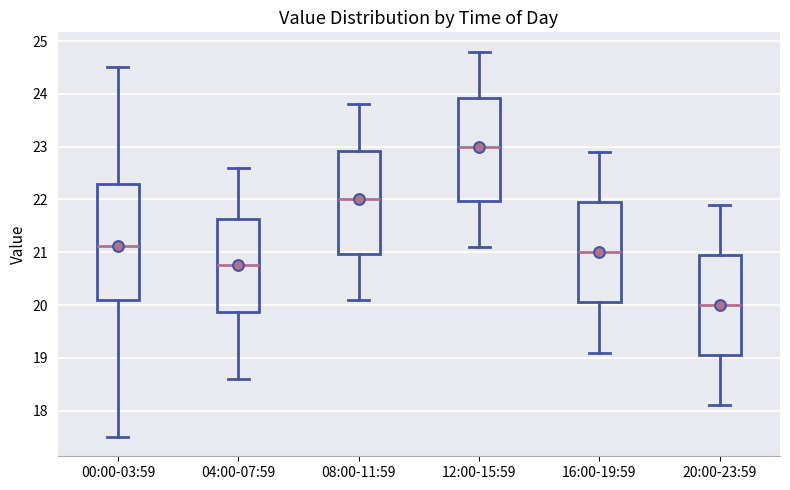

Which box's median line is the highest?

12:00-15:59